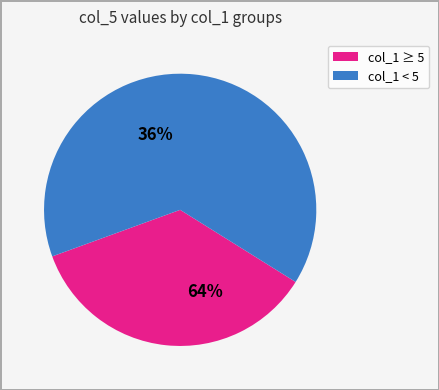

The 5 slice represents 22% of the pie. True or false?

False